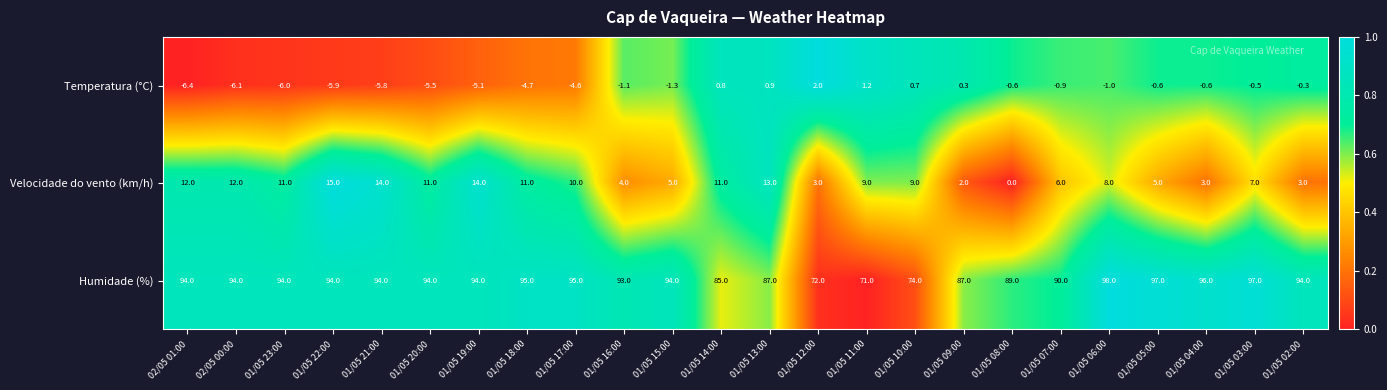

Rank the series at 01/05 17:00 from lowest to highest value.

Temperatura (°C), Velocidade do vento (km/h), Humidade (%)